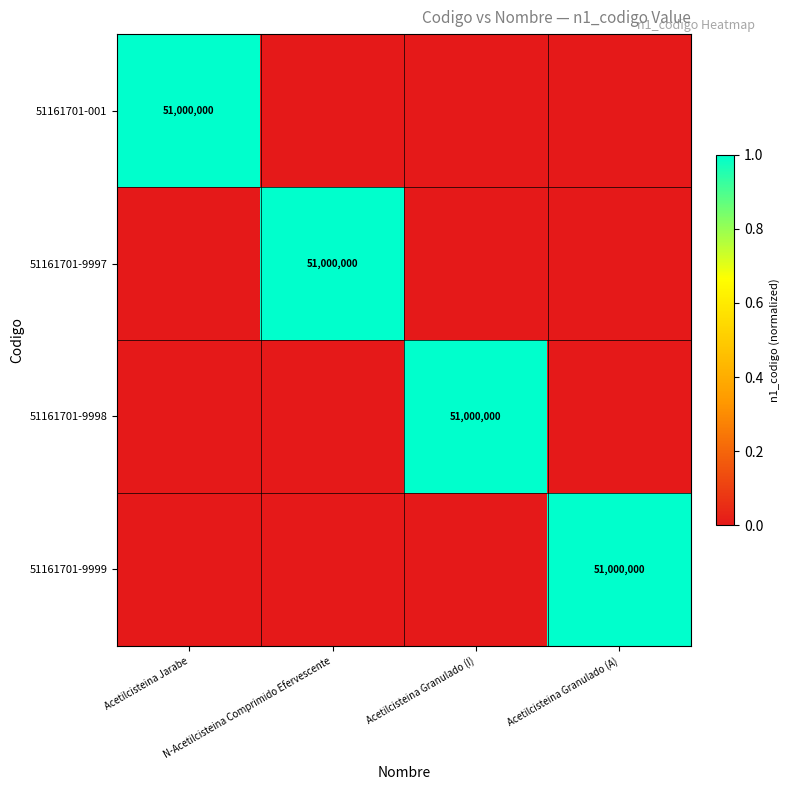

At how many categories does at least one series exceed 0?

4